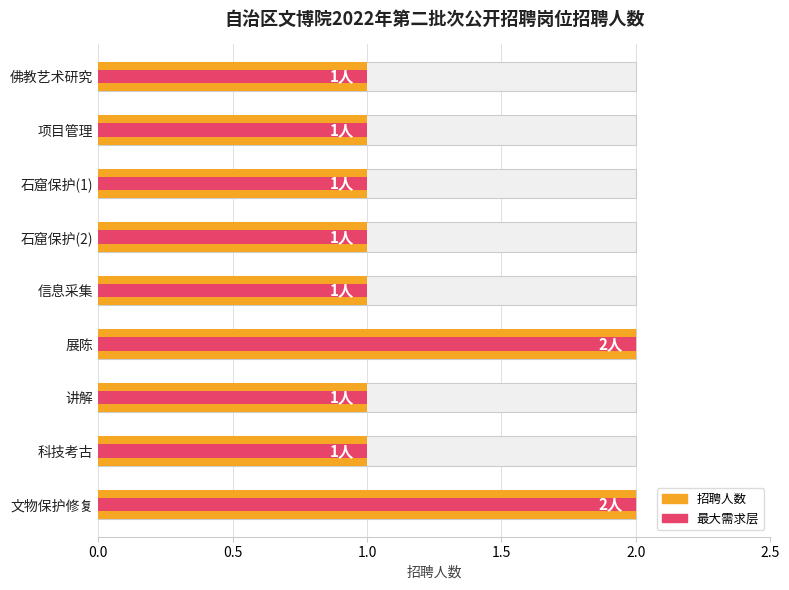

The 招聘人数 series shows 1 at 信息采集. True or false?

True